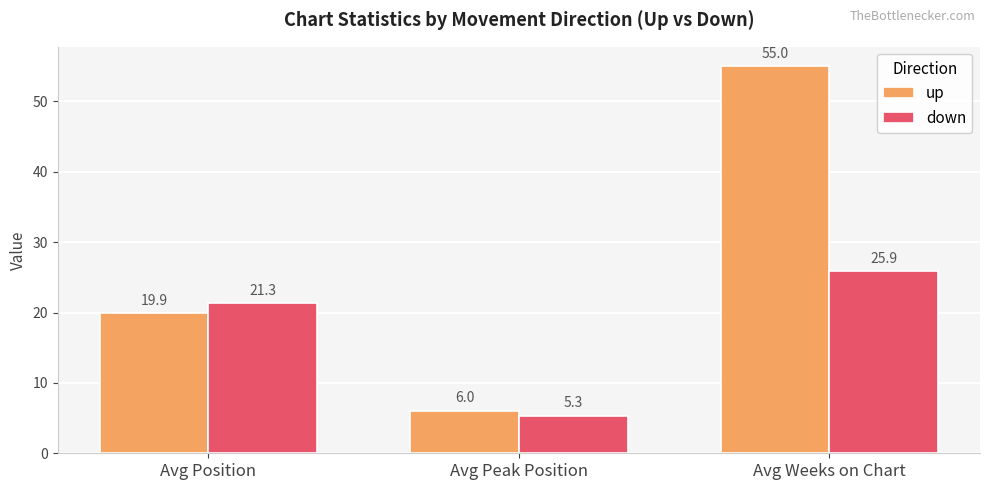

True or false: down has a value of 41.2 at Avg Weeks on Chart.

False